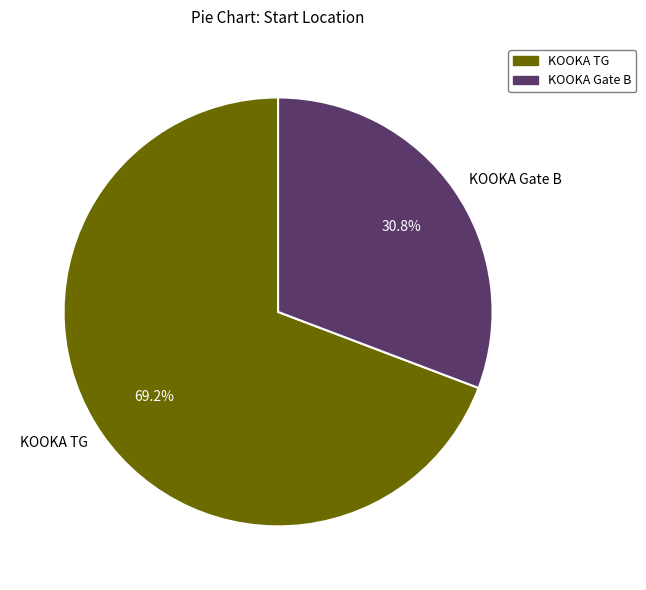

Which category has the smallest portion of the pie?

KOOKA Gate B